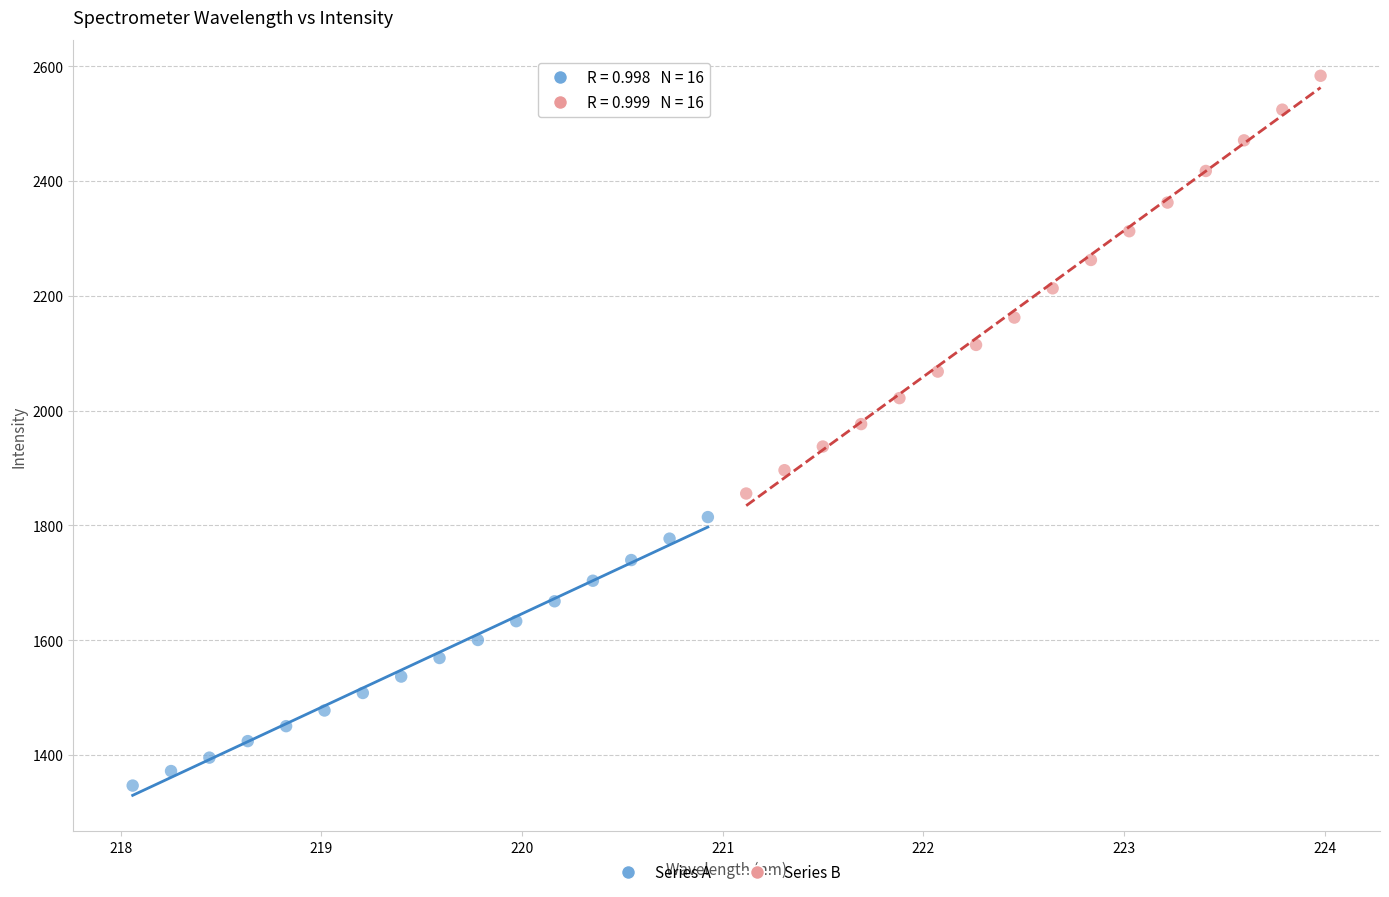

Which series has the largest Y range (max minus min)?

Series B